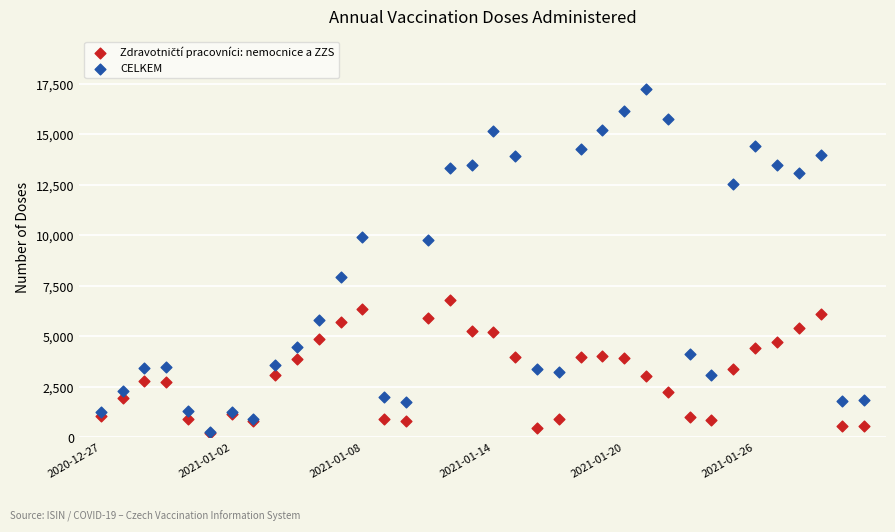

Across all series, what Y value is closest to 8741?

7937